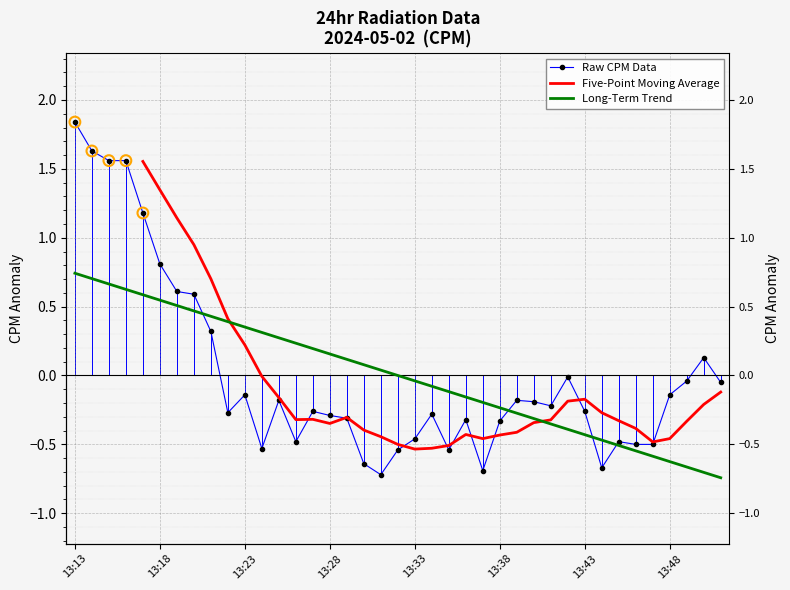

What is the change in value from 13:21 to 13:34?

-0.6